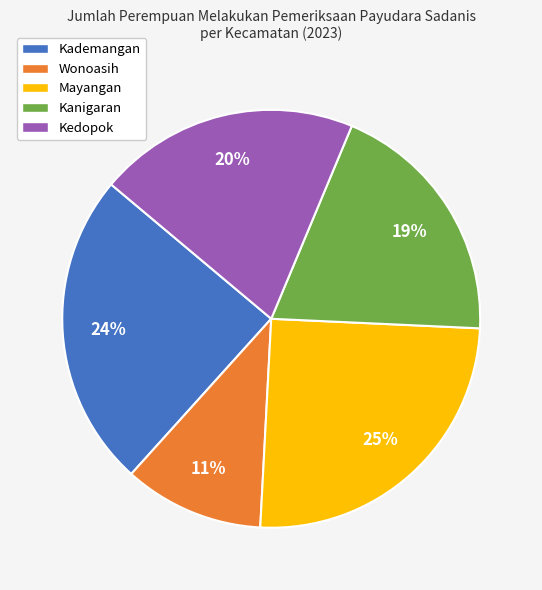

Approximately how many times larger is the value at Kademangan compared to Mayangan?

1.0